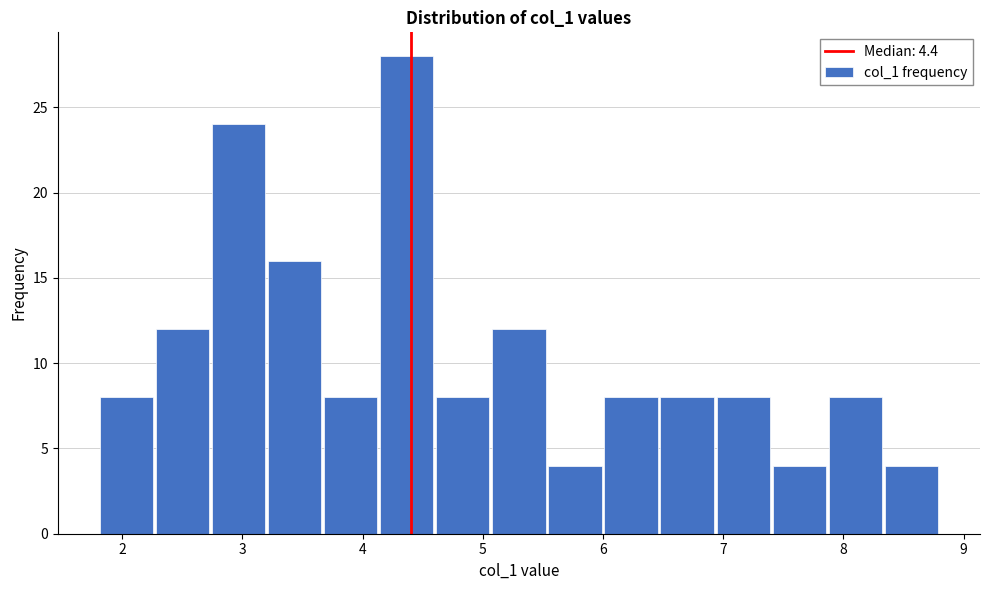

Reading left to right, transcribe this chart: for each bar, give the range it covers on the x-axis and its height. Neither the bar edges nor the heights are printed on the chart, so give them approximately, as read against the axes.

1.8 to 2.3: 8
2.3 to 2.7: 12
2.7 to 3.2: 24
3.2 to 3.7: 16
3.7 to 4.1: 8
4.1 to 4.6: 28
4.6 to 5.1: 8
5.1 to 5.5: 12
5.5 to 6.0: 4
6.0 to 6.5: 8
6.5 to 6.9: 8
6.9 to 7.4: 8
7.4 to 7.9: 4
7.9 to 8.3: 8
8.3 to 8.8: 4